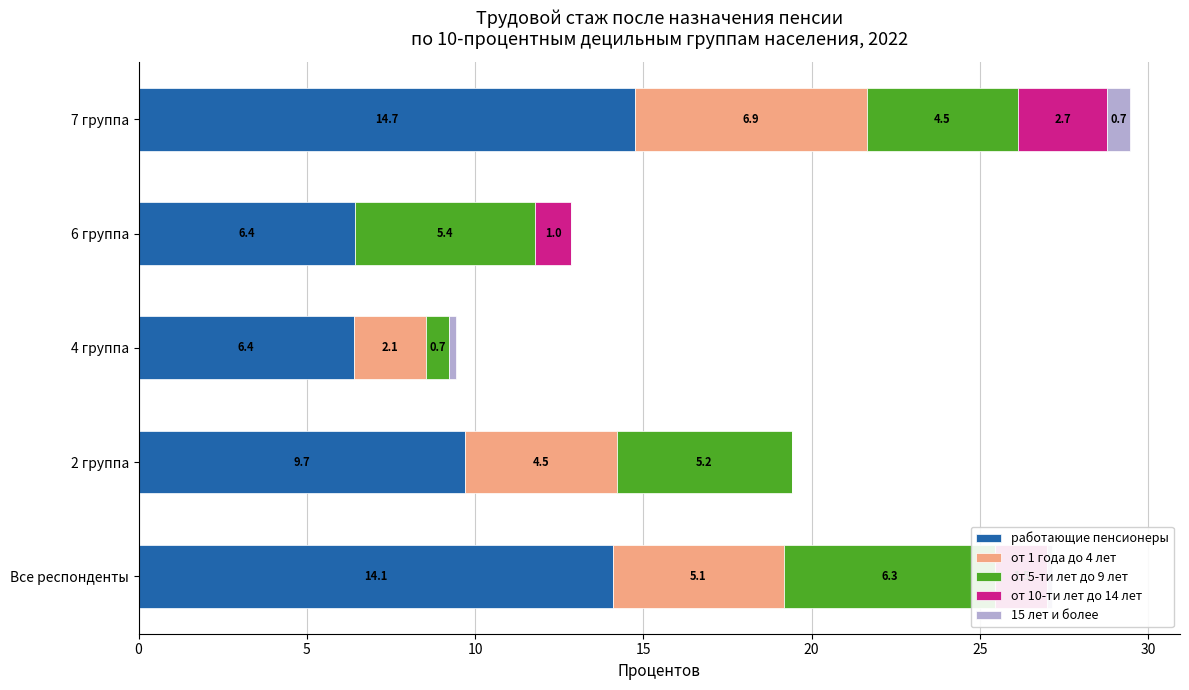

Is the value of от 1 года до 4 лет at Все респонденты greater than the value of работающие пенсионеры at Все респонденты?

No